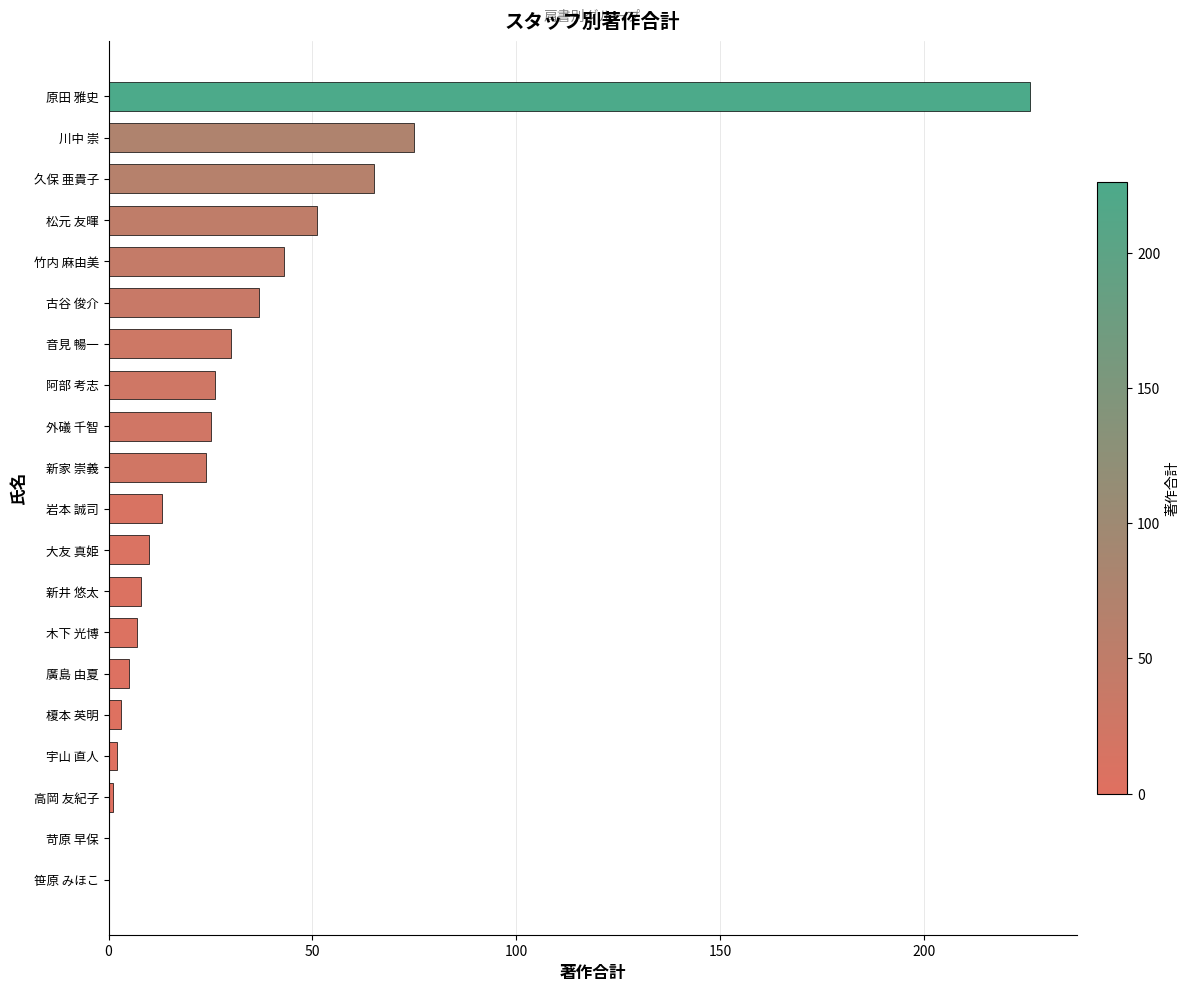

What is the sum of all values?

651